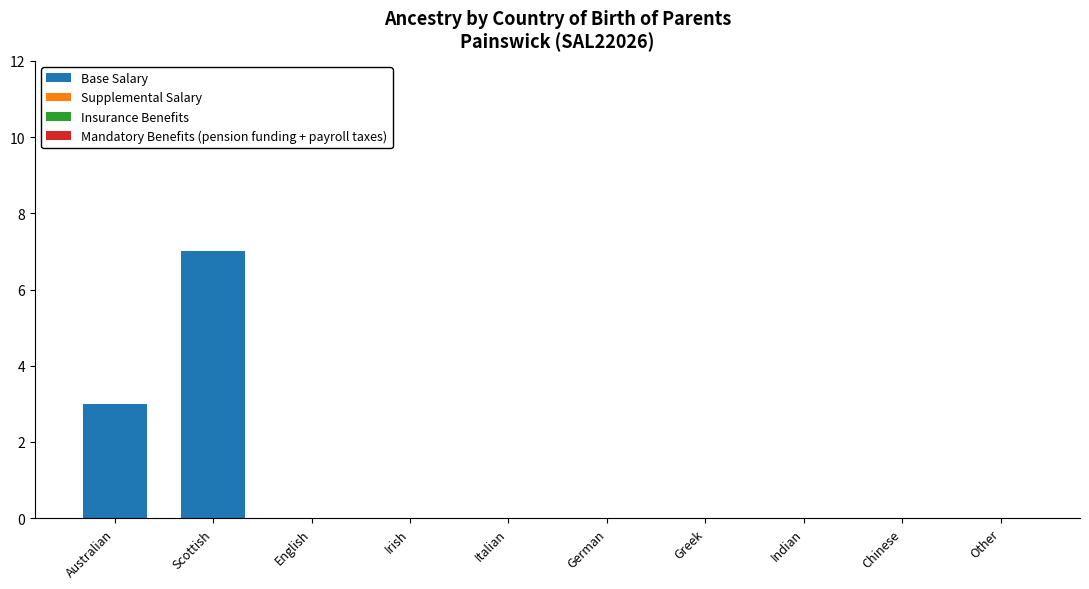

What is the greatest value displayed?

7